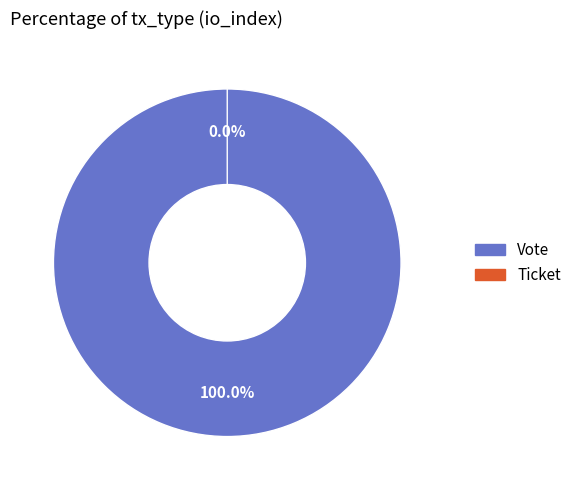

How many slices are in this pie chart?

2